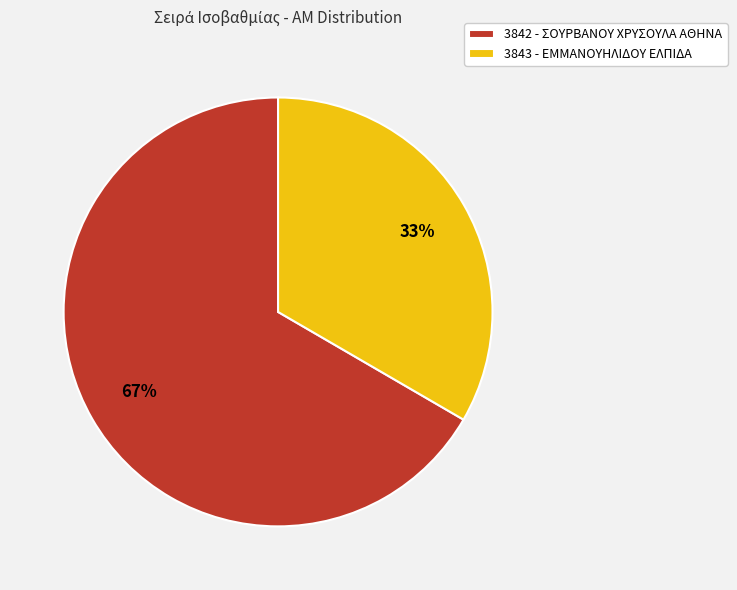

Does 3842 represent more than half of the total?

Yes